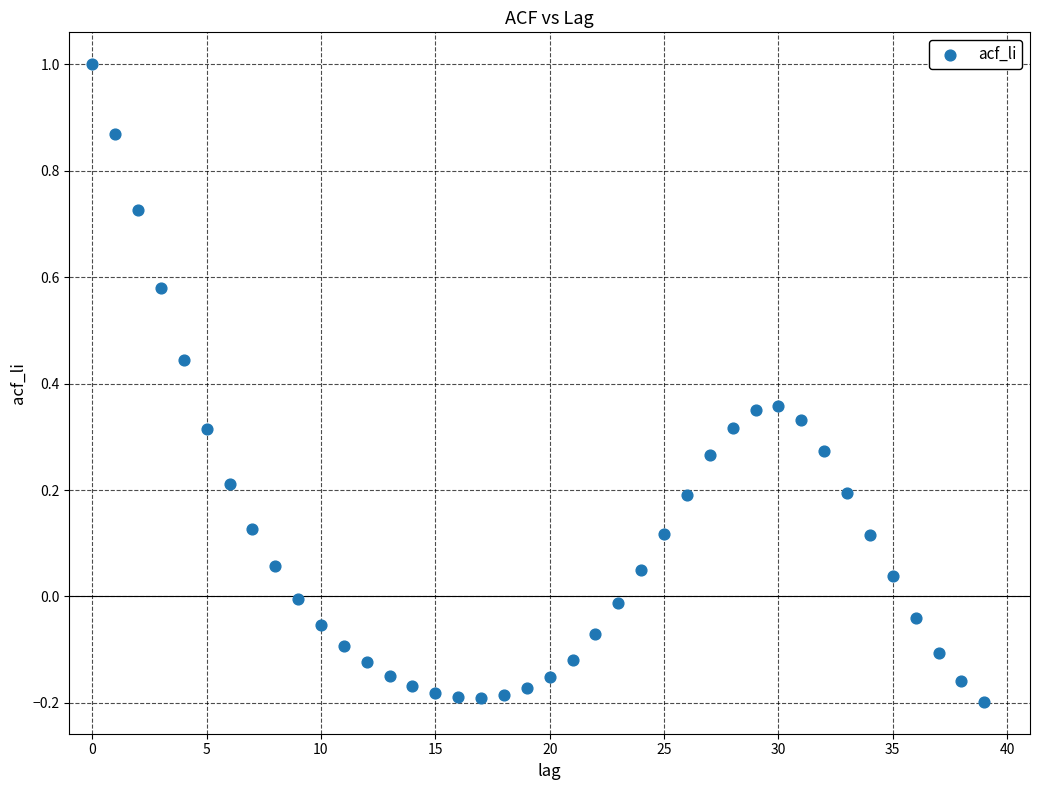

What is the range of Y values (max minus min)?

1.2